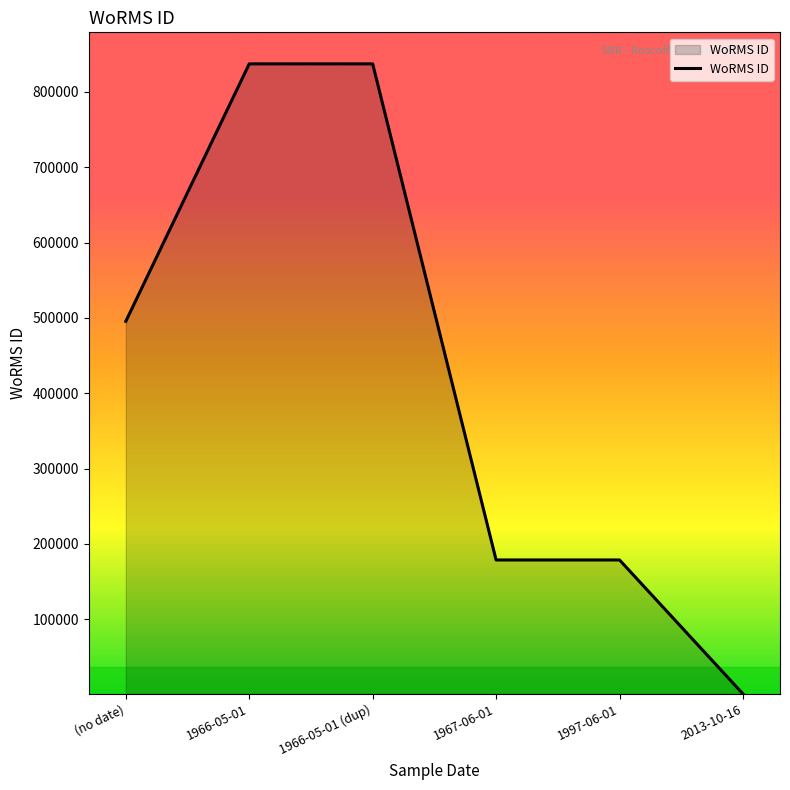

Where is the data nearest to the value 419001?

(no date)